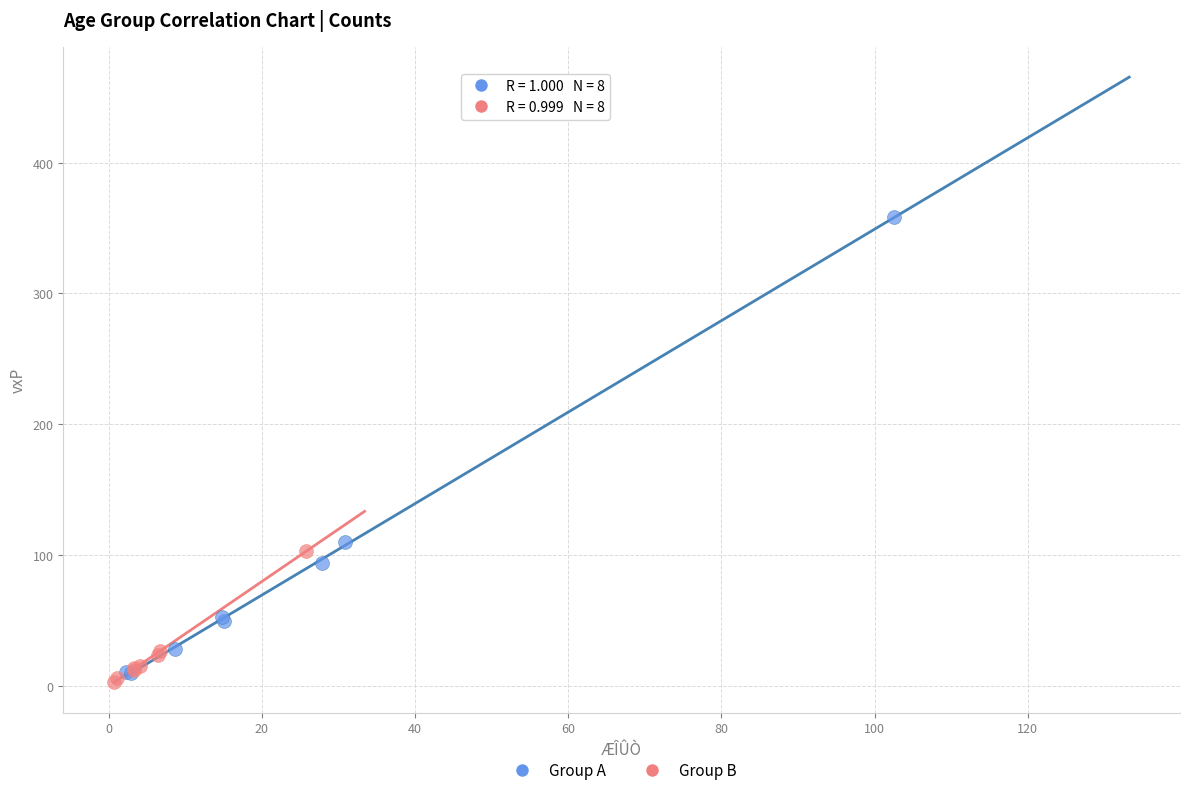

Which series has the widest spread of Y values?

Group A